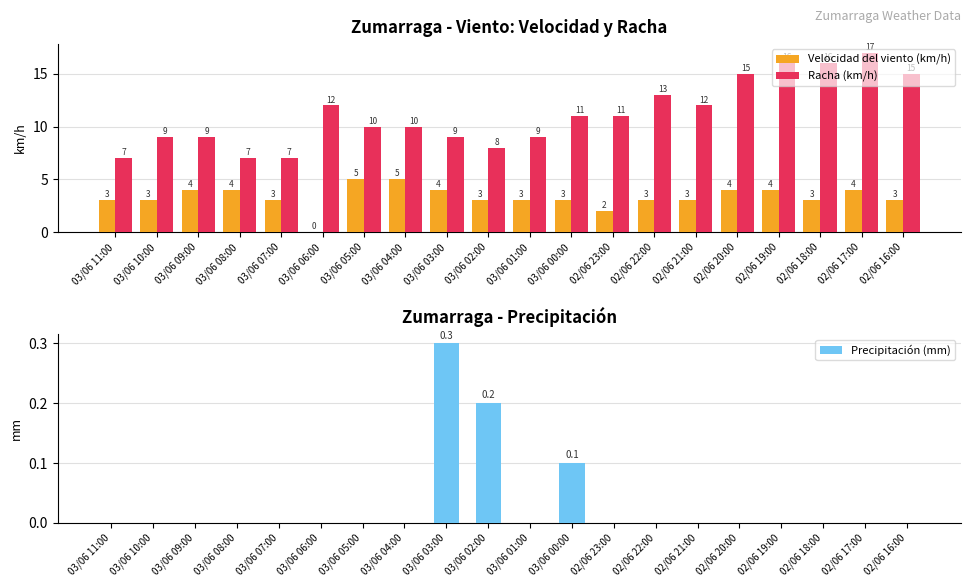

Reading right to left, extract all data points from this chart.

Velocidad del viento (km/h): 02/06 16:00=3.0	02/06 17:00=4.0	02/06 18:00=3.0	02/06 19:00=4.0	02/06 20:00=4.0	02/06 21:00=3.0	02/06 22:00=3.0	02/06 23:00=2.0	03/06 00:00=3.0	03/06 01:00=3.0	03/06 02:00=3.0	03/06 03:00=4.0	03/06 04:00=5.0	03/06 05:00=5.0	03/06 06:00=0.0	03/06 07:00=3.0	03/06 08:00=4.0	03/06 09:00=4.0	03/06 10:00=3.0	03/06 11:00=3.0
Racha (km/h): 02/06 16:00=15.0	02/06 17:00=17.0	02/06 18:00=16.0	02/06 19:00=16.0	02/06 20:00=15.0	02/06 21:00=12.0	02/06 22:00=13.0	02/06 23:00=11.0	03/06 00:00=11.0	03/06 01:00=9.0	03/06 02:00=8.0	03/06 03:00=9.0	03/06 04:00=10.0	03/06 05:00=10.0	03/06 06:00=12.0	03/06 07:00=7.0	03/06 08:00=7.0	03/06 09:00=9.0	03/06 10:00=9.0	03/06 11:00=7.0
Precipitación (mm): 02/06 16:00=0.0	02/06 17:00=0.0	02/06 18:00=0.0	02/06 19:00=0.0	02/06 20:00=0.0	02/06 21:00=0.0	02/06 22:00=0.0	02/06 23:00=0.0	03/06 00:00=0.1	03/06 01:00=0.0	03/06 02:00=0.2	03/06 03:00=0.3	03/06 04:00=0.0	03/06 05:00=0.0	03/06 06:00=0.0	03/06 07:00=0.0	03/06 08:00=0.0	03/06 09:00=0.0	03/06 10:00=0.0	03/06 11:00=0.0